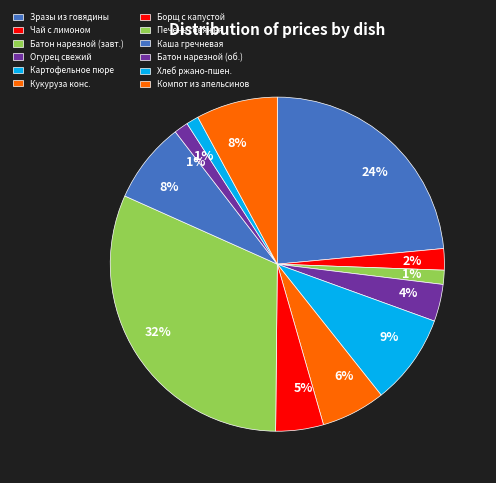

Count the number of slices in the pie.

12